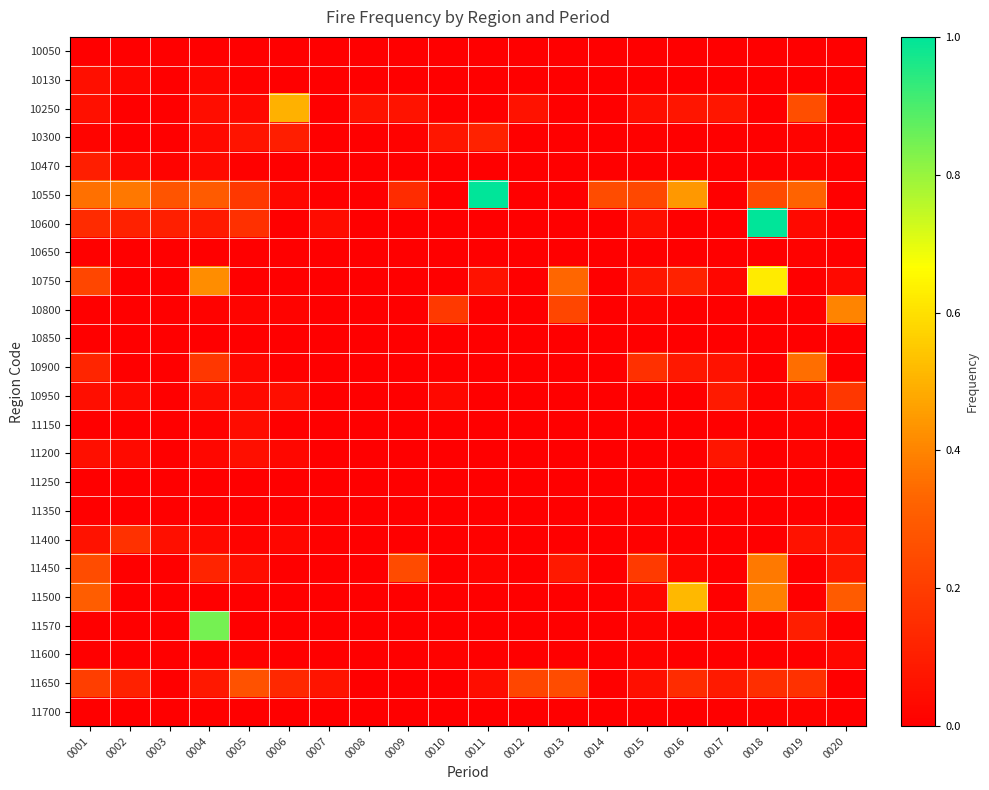

At how many categories does at least one series exceed 0?

20